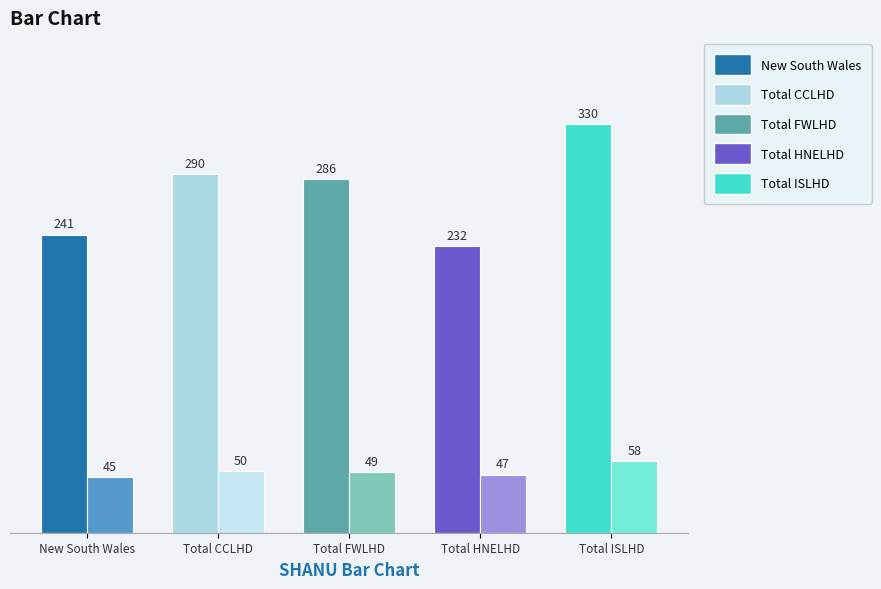

At which category is the sum across all series the highest?

Total ISLHD